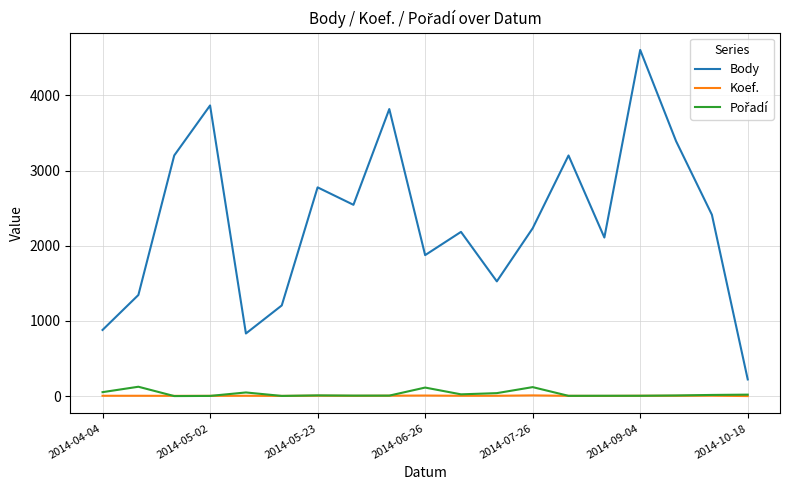

What is the minimum value for Body?

222